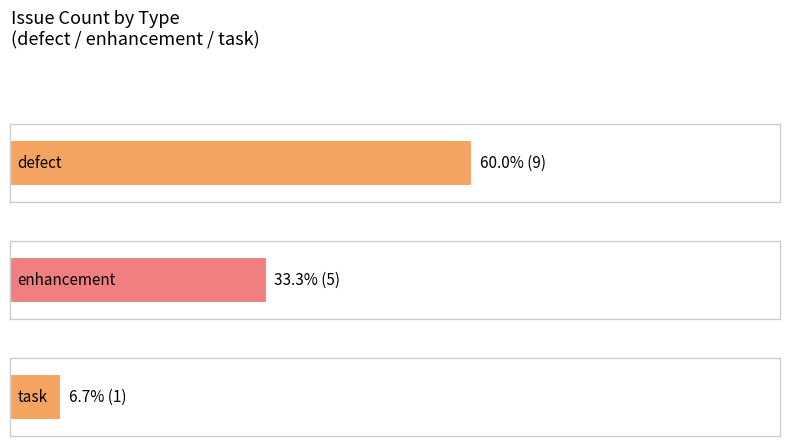

What is the sum of the values at enhancement and task?

6